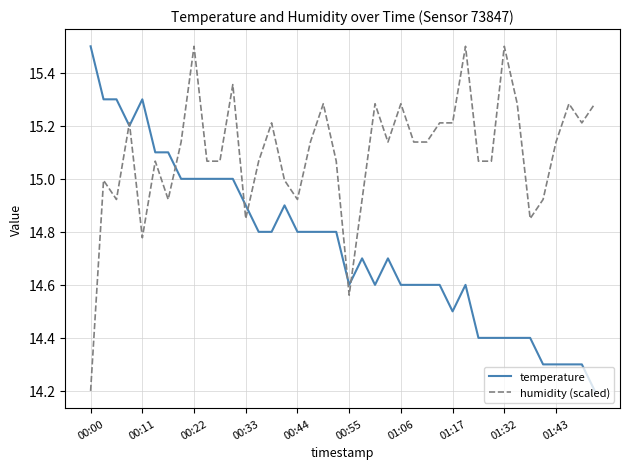

What is the minimum value shown in the chart?

14.2